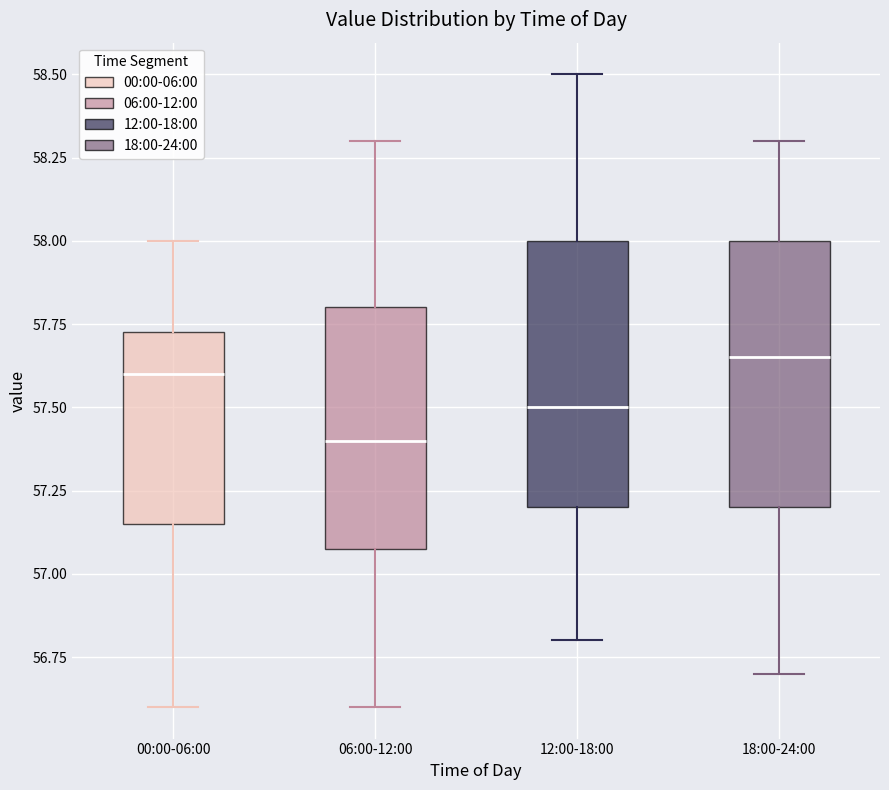

Which box's median line is the lowest?

06:00-12:00